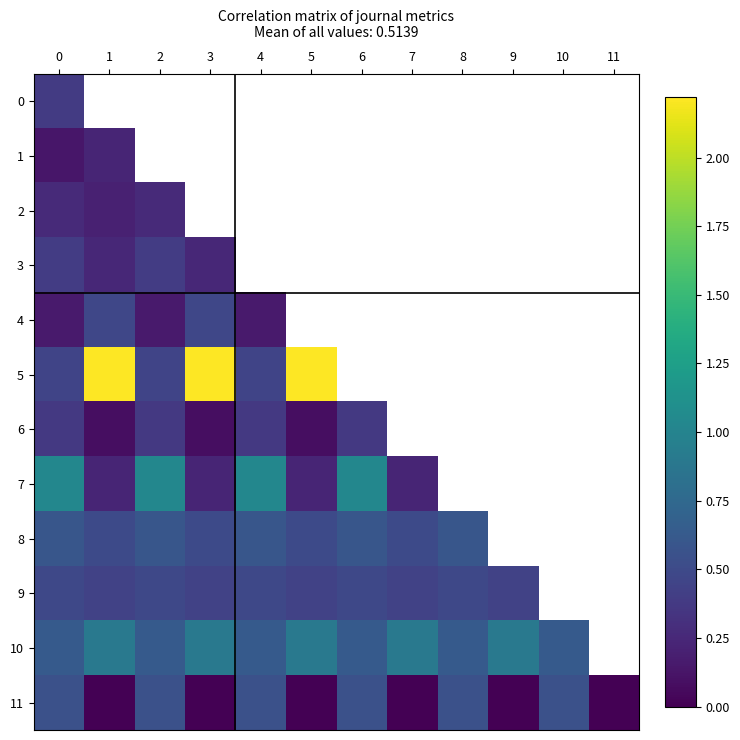

What is the sum of the 8 values at 1 and 6?

1.1